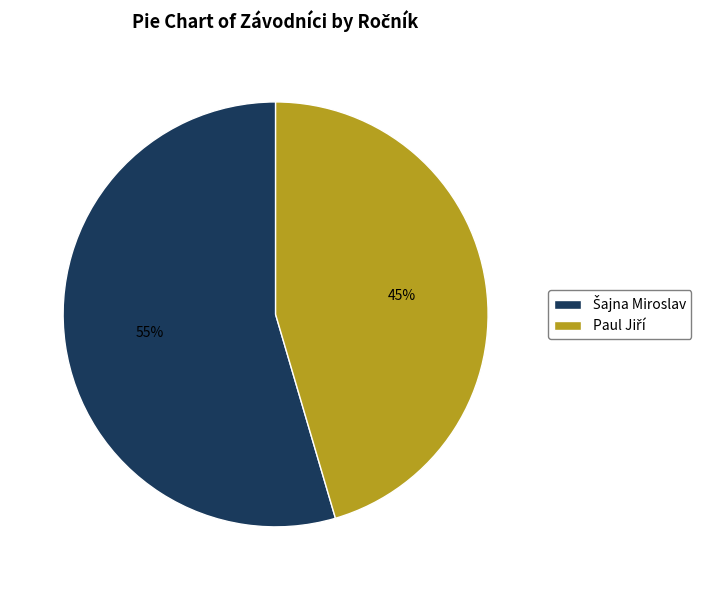

Is there a majority slice in this chart?

Yes